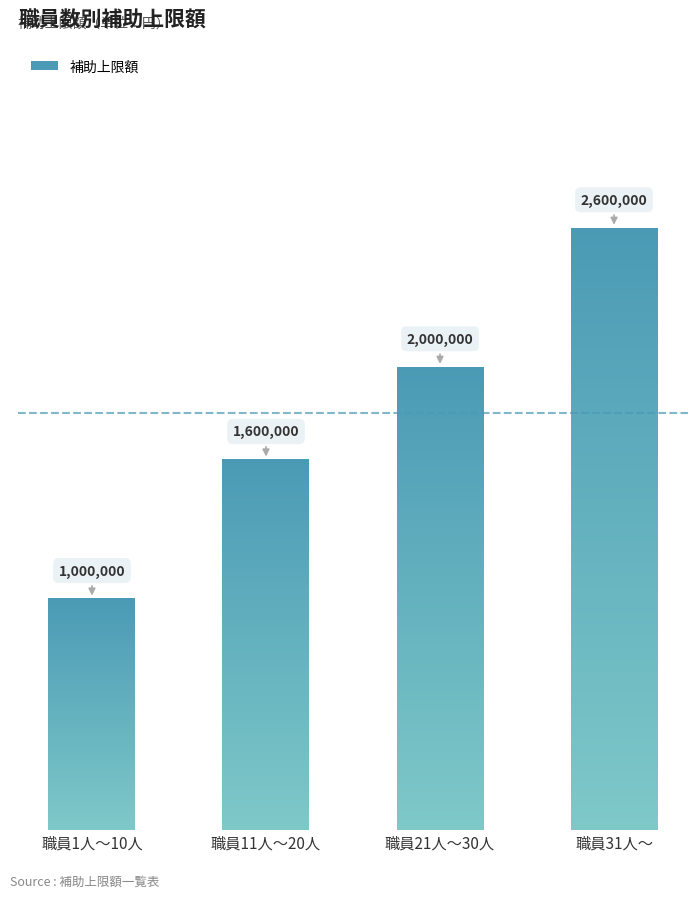

How many values are between 1600000 and 2600000?

3